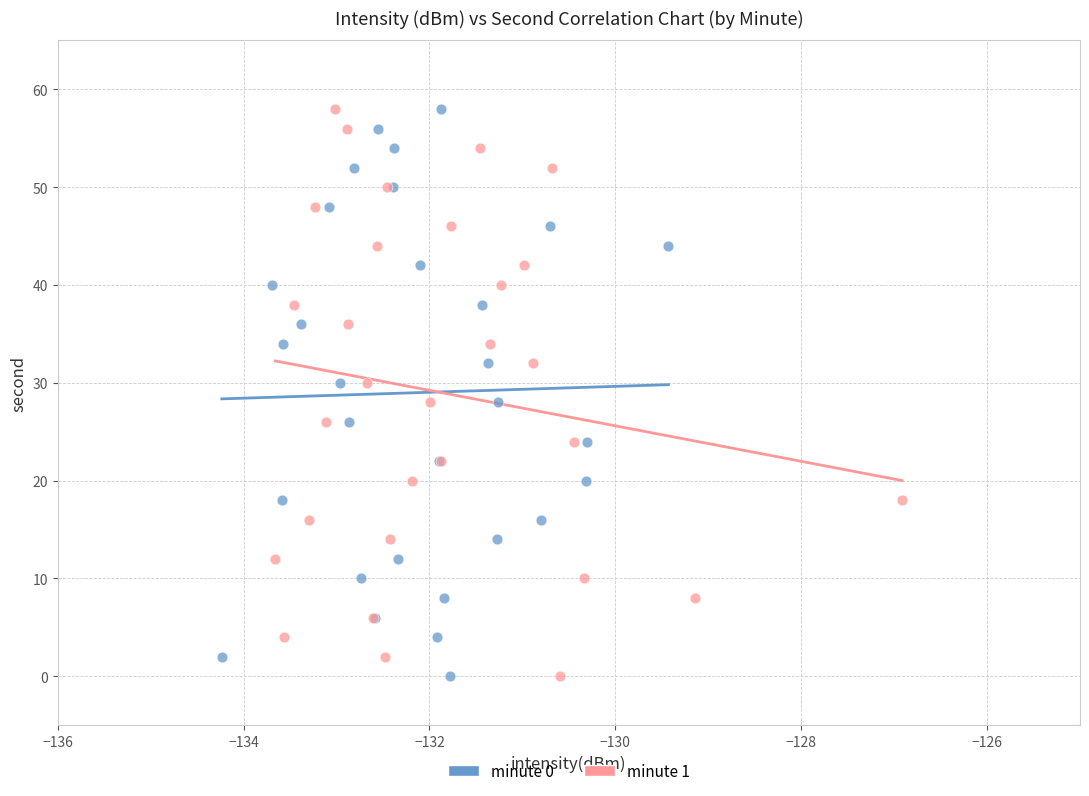

What are all the series names shown in the legend?

minute 0, minute 1